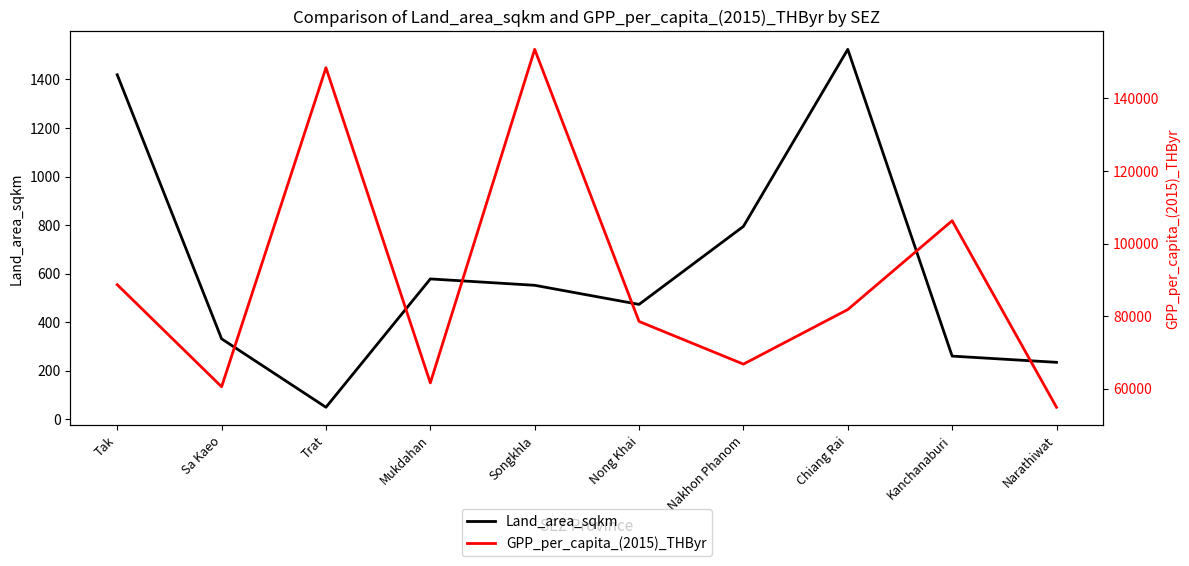

Reading left to right, list all the values displayed in this chart.

Land_area_sqkm: 1419.0	332.0	50.2	578.5	552.3	473.7	794.8	1523.6	260.8	235.2
GPP_per_capita_(2015)_THByr: 88680.0	60573.0	148446.0	61630.0	153505.0	78558.0	66799.0	81835.0	106303.0	54922.0